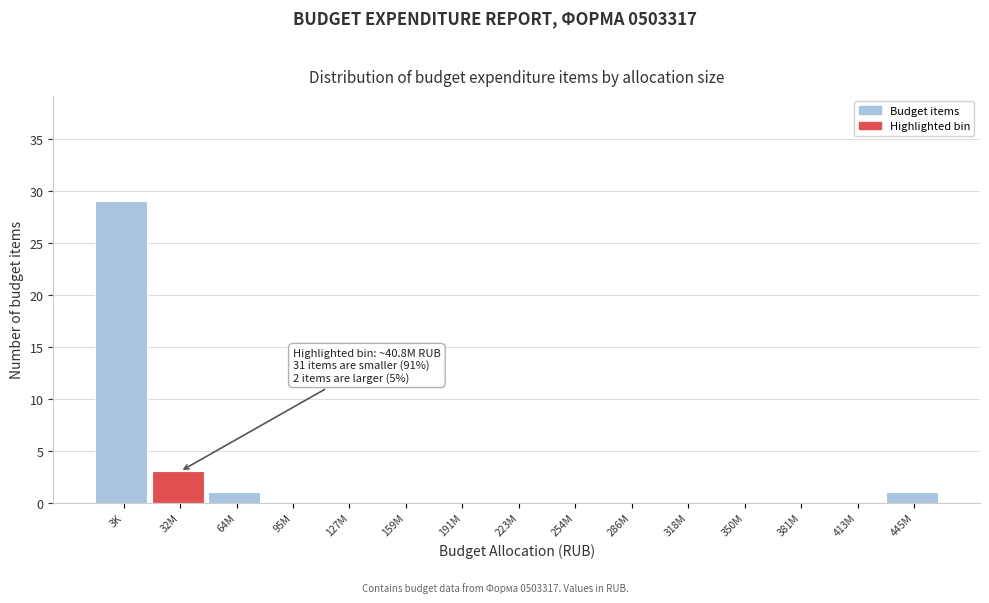

Reading left to right, list all the values displayed in this chart.

3K=29	32M=3	64M=1	95M=0	127M=0	159M=0	191M=0	223M=0	254M=0	286M=0	318M=0	350M=0	381M=0	413M=0	445M=1